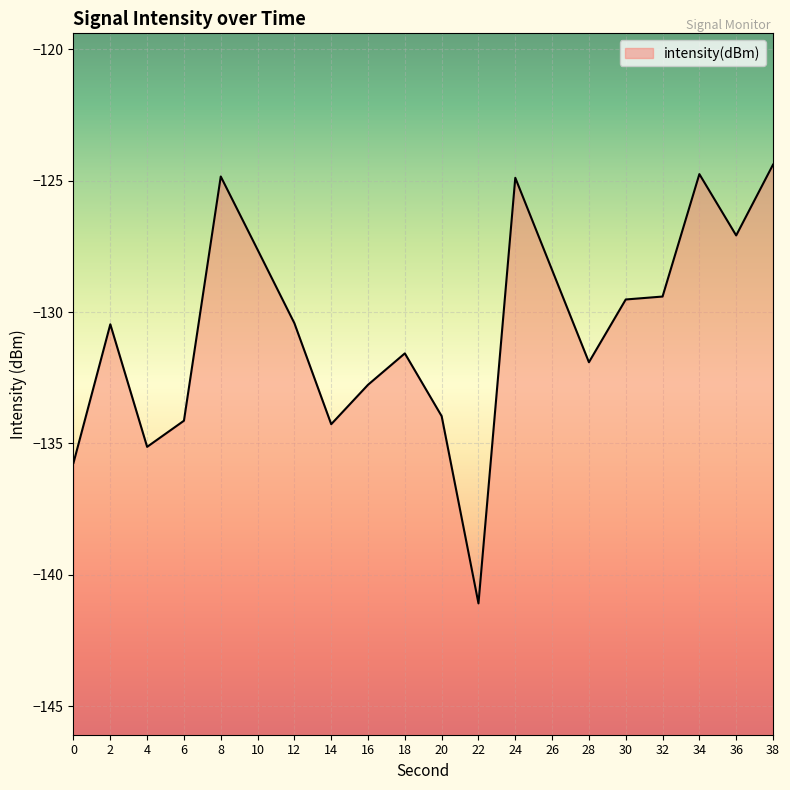

How many data points does each series have?

20